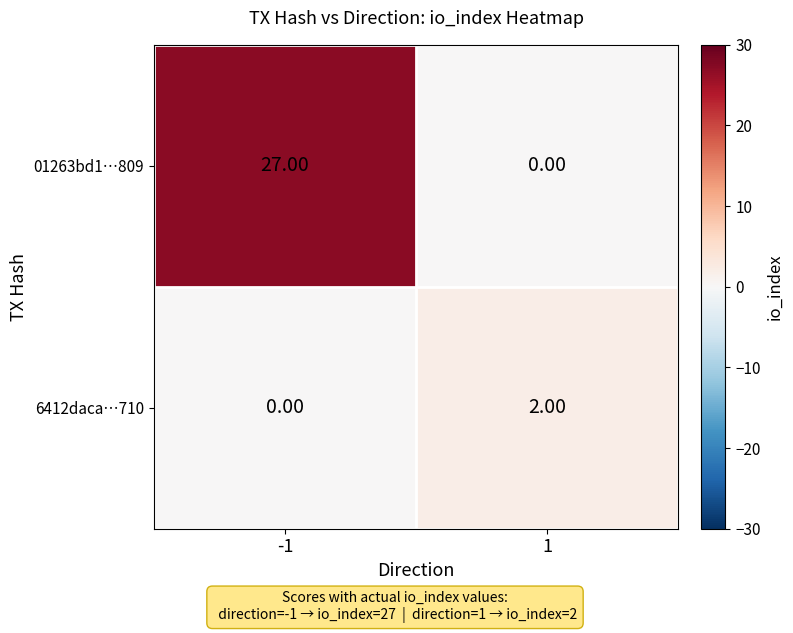

Between -1 and 1, which series saw the biggest shift?

01263bd1…809